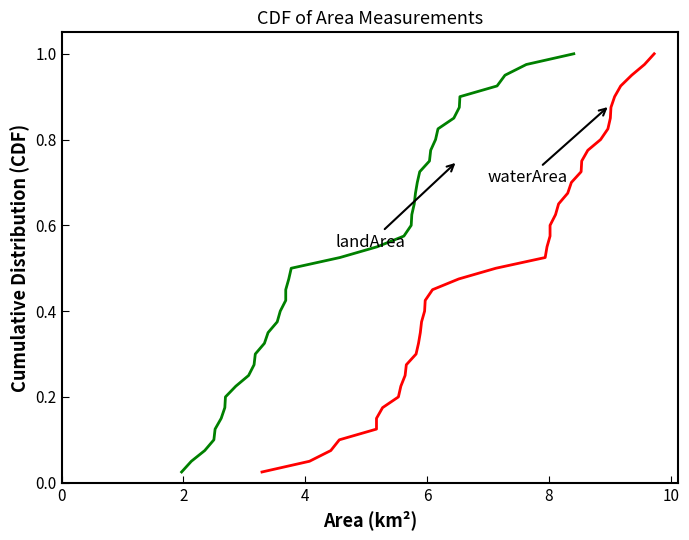

Is this an area chart (filled region under the line)?

No